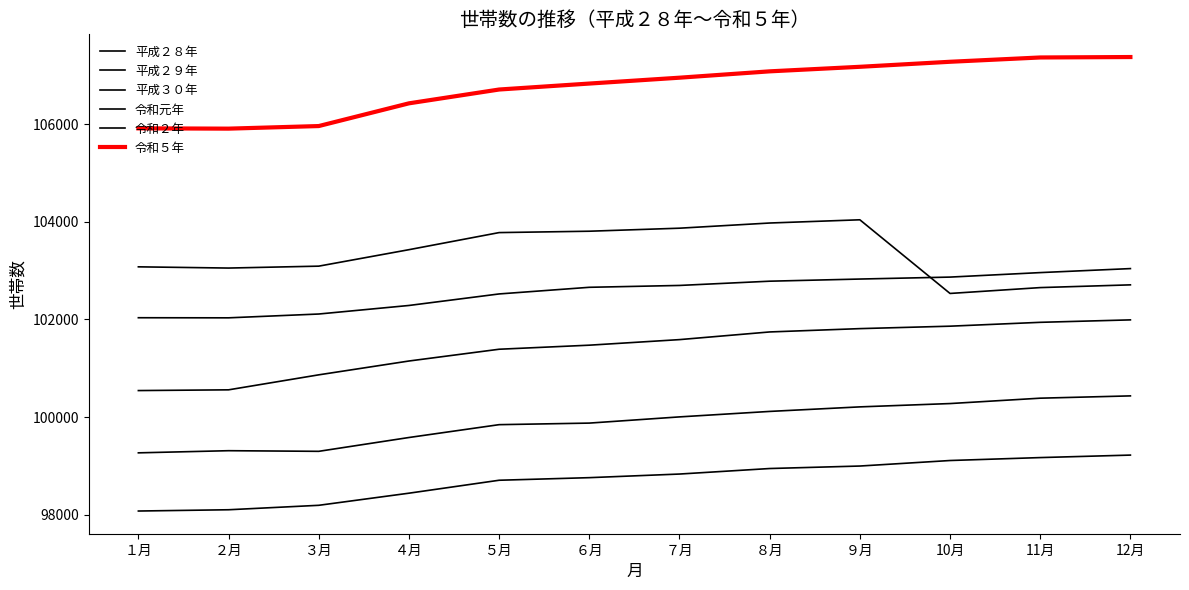

Is it true that 令和元年 equals 103041 at 12月?

True